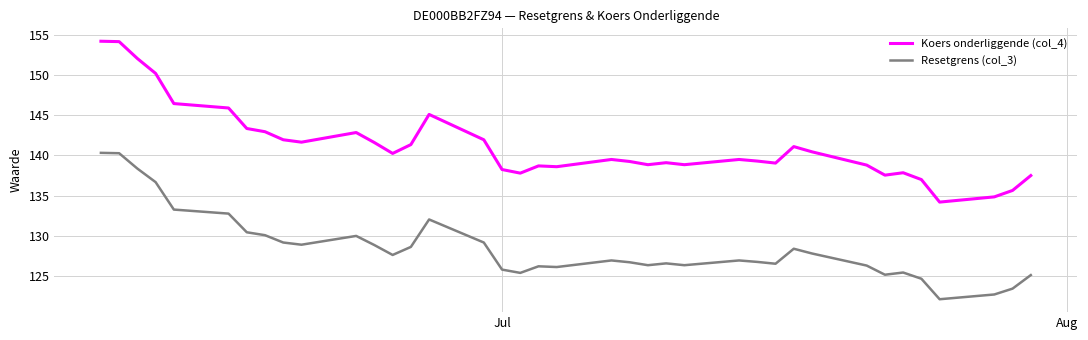

Which series has the largest range (max minus min)?

Koers onderliggende (col_4)